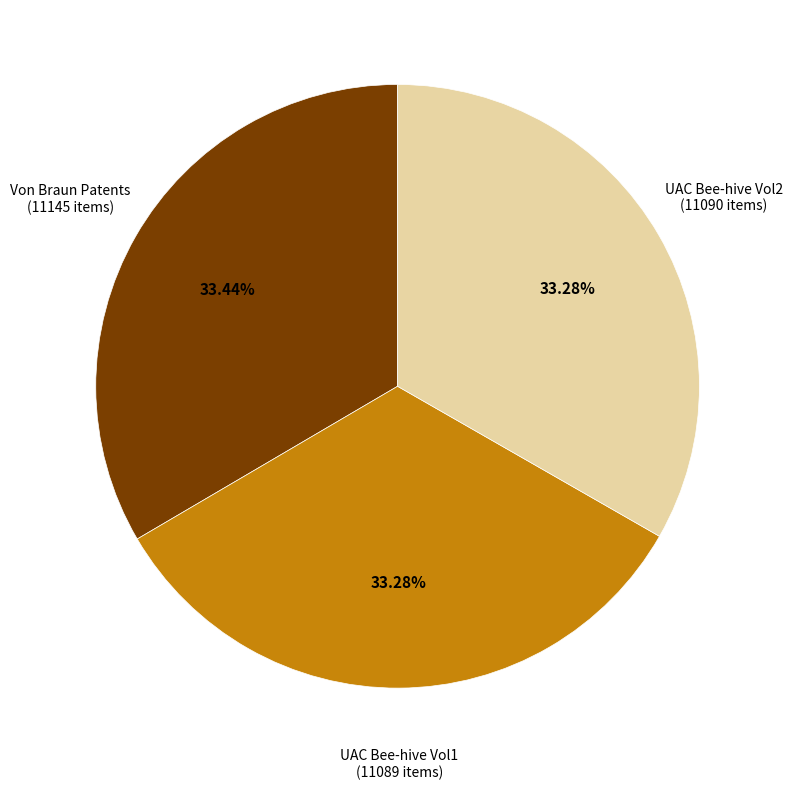

Approximately how many times larger is the value at UAC Bee-hive Vol2 compared to UAC Bee-hive Vol1?

1.0